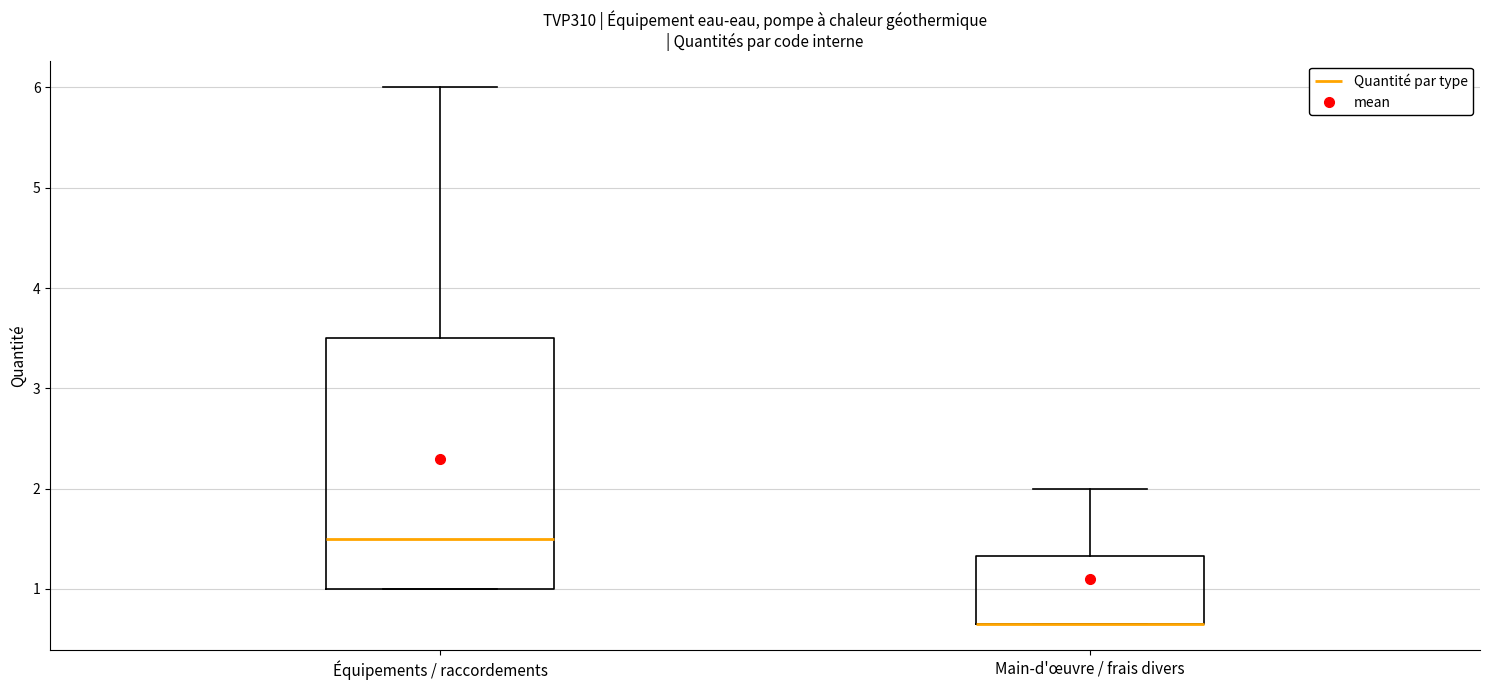

Reading left to right, transcribe this box plot: for each box, give where its median line is, the range the box spans, and where its two whiskers end, as read against the y-axis. The values are not printed on the chart, so give them approximately, as read against the axis.

Équipements / raccordements: median 1.5, box 1.0 to 3.5, whiskers 1.0 to 6.0
Main-d'œuvre / frais divers: median 0.7 (drawn on the box's lower edge), box 0.7 to 1.3, whiskers 0.7 to 2.0